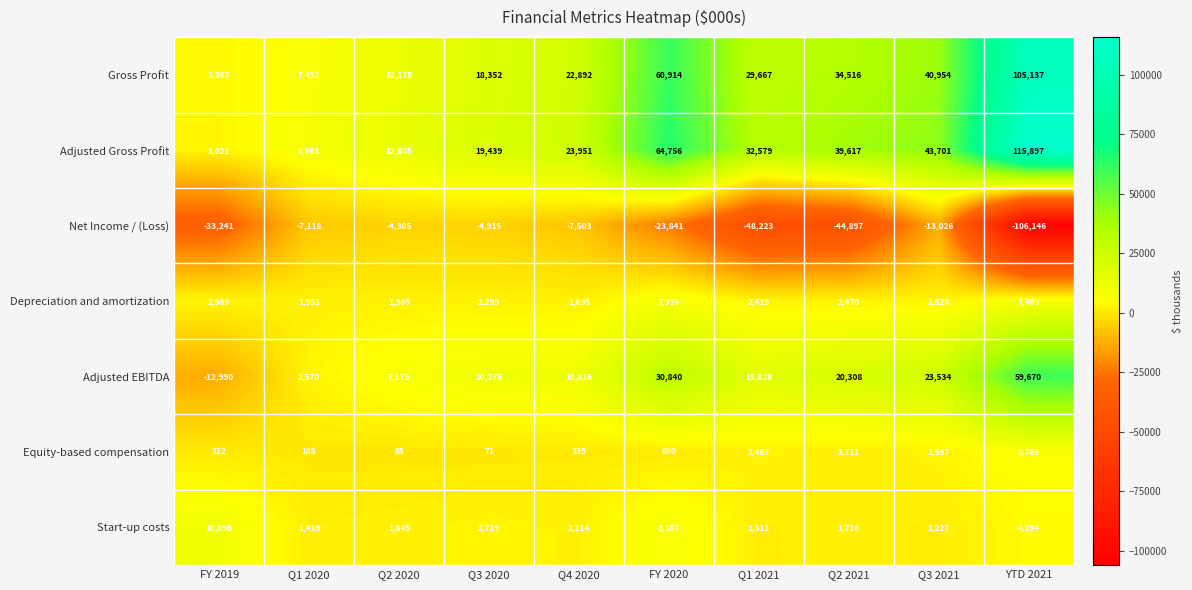

Where is Depreciation and amortization nearest to the value 4804?

FY 2019